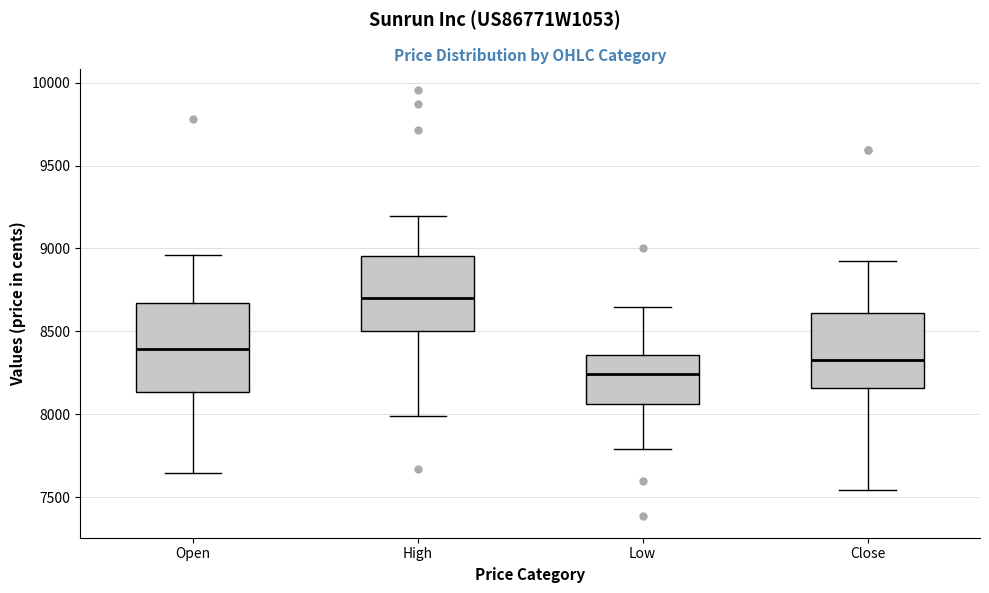

Which box is the tallest, from its lower edge to its upper edge?

Open